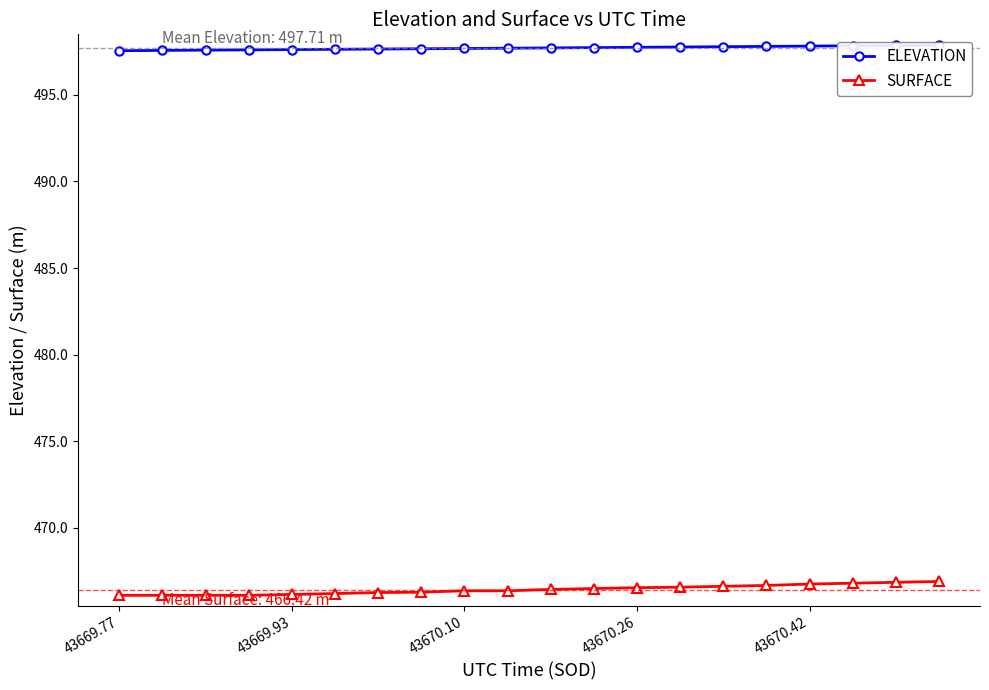

Reading left to right, extract all data points from this chart.

ELEVATION: 497.6	497.6	497.6	497.6	497.6	497.6	497.7	497.7	497.7	497.7	497.7	497.7	497.8	497.8	497.8	497.8	497.8	497.8	497.9	497.9
SURFACE: 466.1	466.1	466.1	466.1	466.1	466.2	466.2	466.3	466.4	466.4	466.4	466.5	466.5	466.6	466.6	466.7	466.7	466.8	466.8	466.9